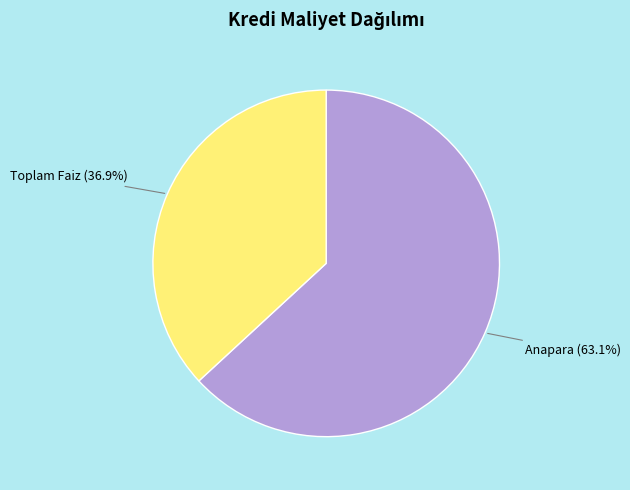

How many segments does this pie chart have?

2